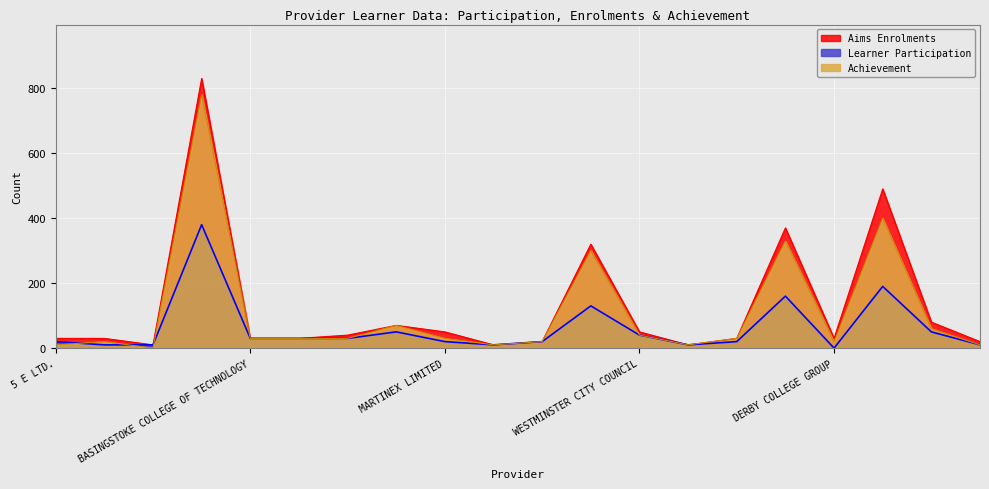

What is the difference between the maximum and minimum values in the Learner Participation series?

380